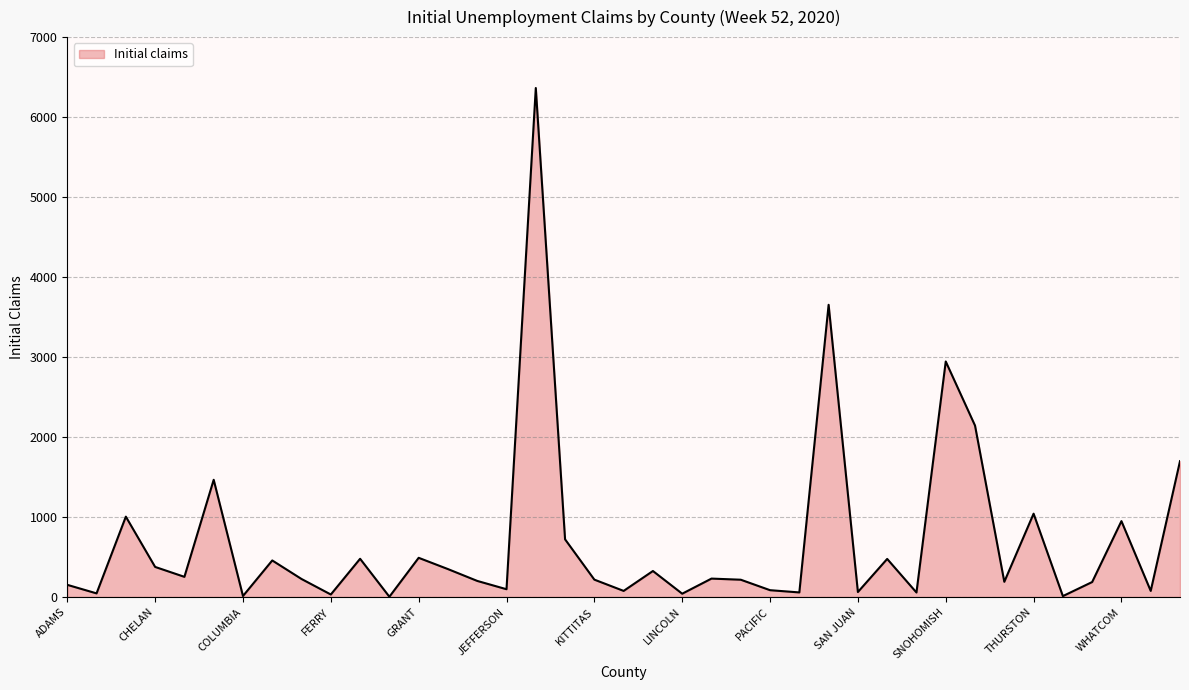

What is the maximum value shown in the chart?

6367